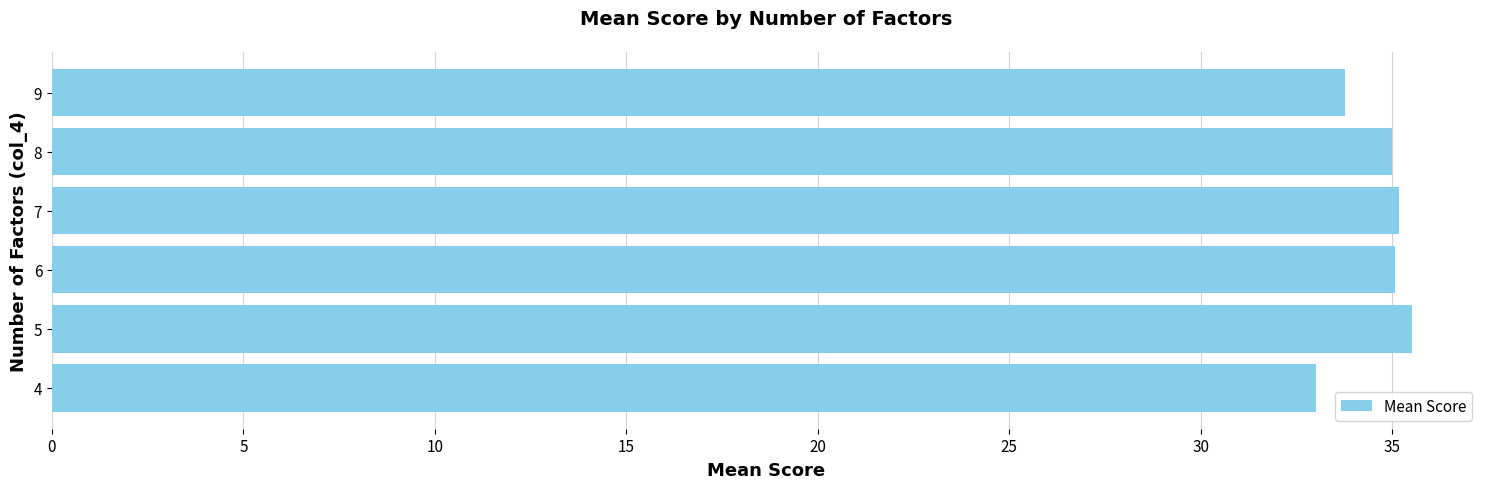

Are the bars horizontal?

Yes